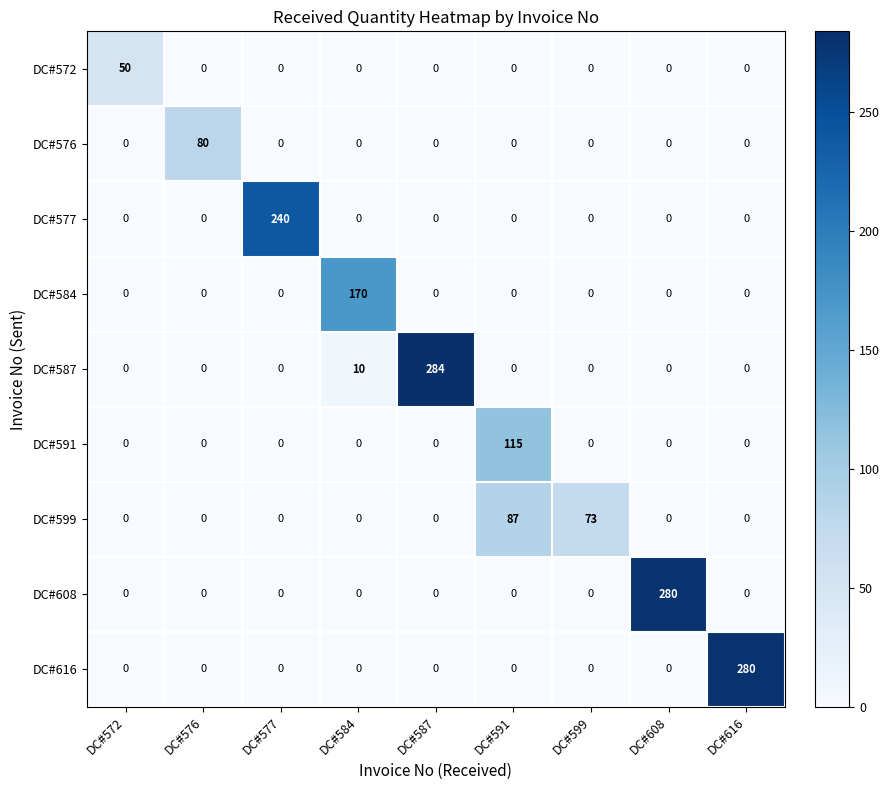

What is the total value across all series at DC#599?

73